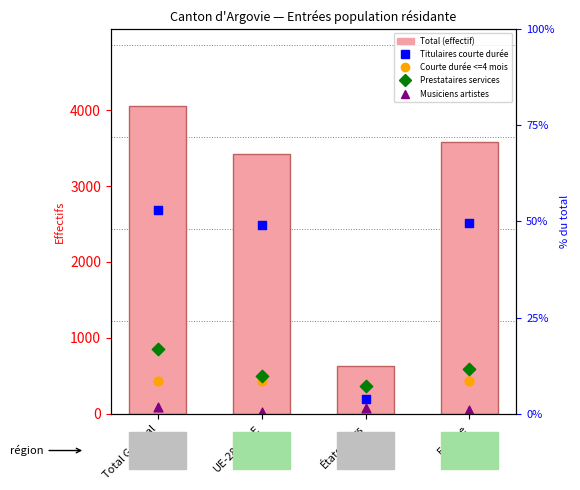

At which category is the sum across all series the highest?

Total Général